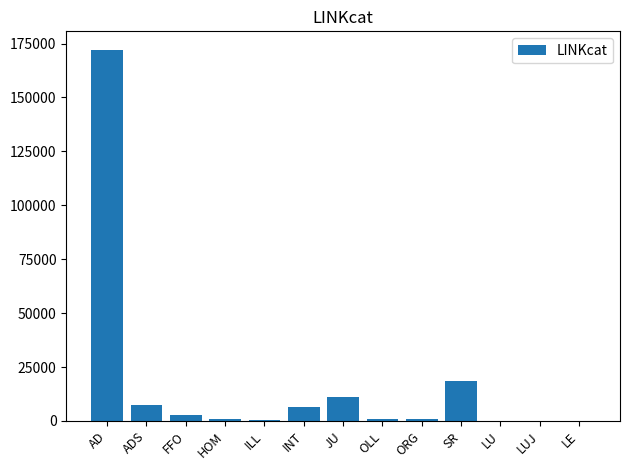

What is the sum of the values at INT and ORG?

7442